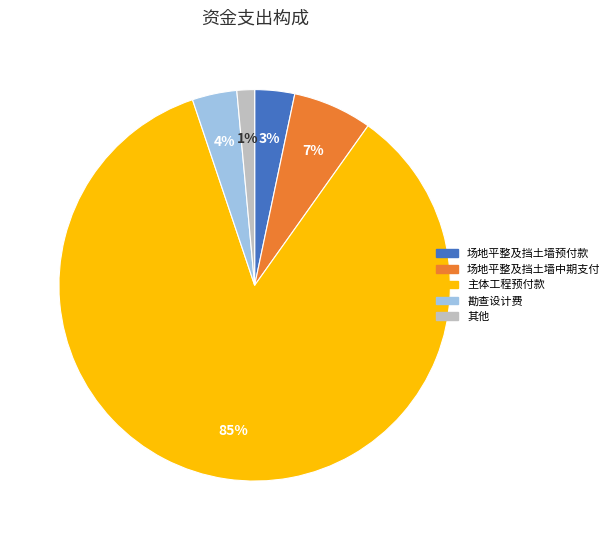

To the nearest percent, what is the average slice percentage?

20%